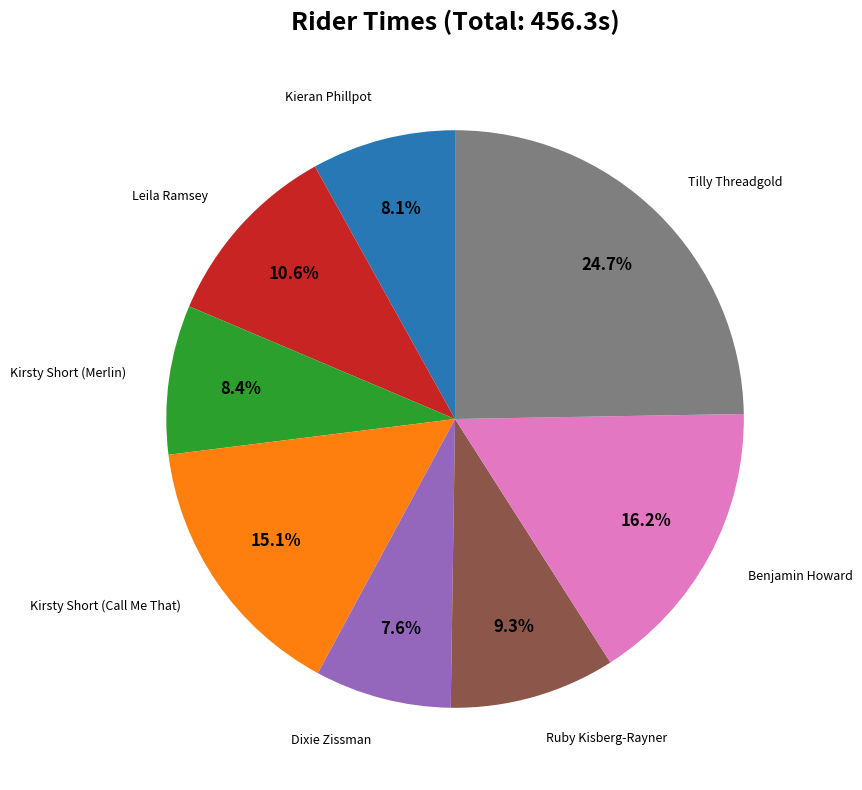

Is there any slice that represents more than half of the pie?

No